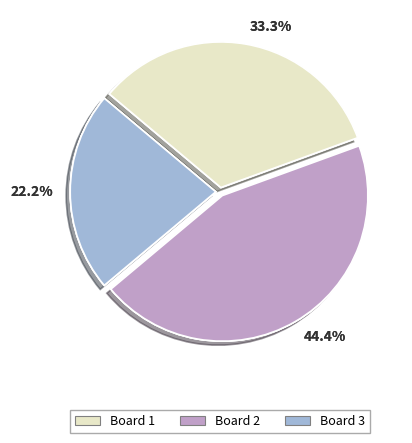

How many slices are in this pie chart?

3